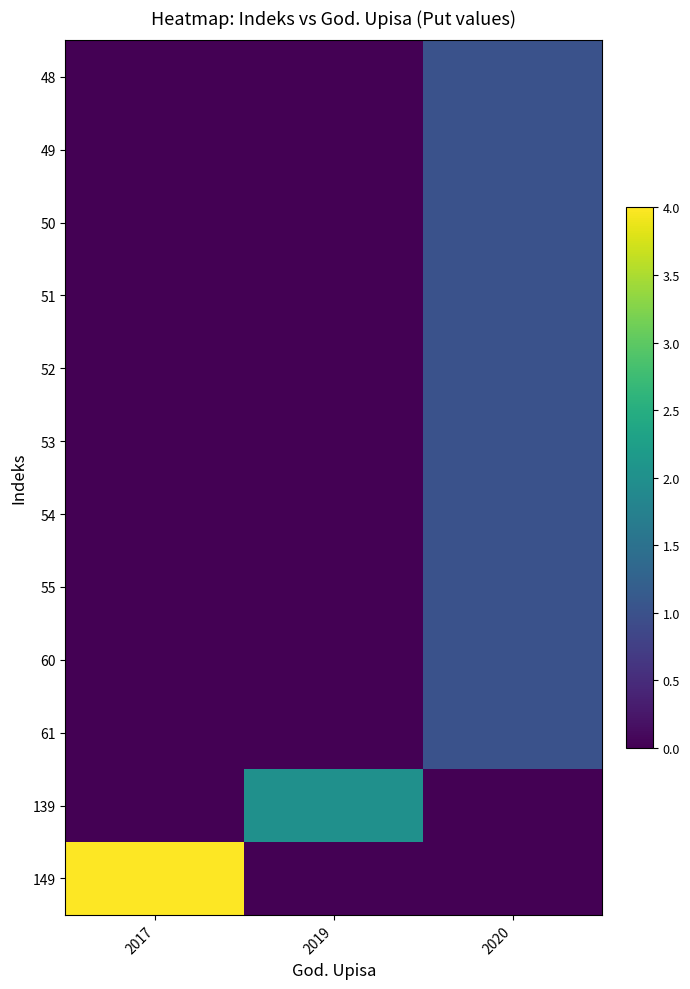

At 2020, list the series in order from smallest to largest.

139, 149, 48, 49, 50, 51, 52, 53, 54, 55, 60, 61